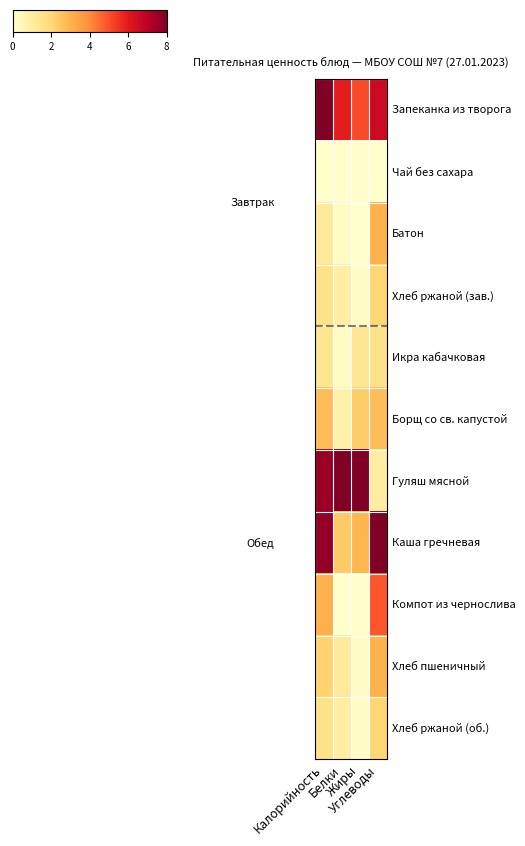

Reading left to right, extract all data points from this chart.

Запеканка из творога: Калорийность=8.0	Белки=6.0	Жиры=5.0	Углеводы=6.6
Чай без сахара: Калорийность=0.0	Белки=0.0	Жиры=0.0	Углеводы=0.0
Батон: Калорийность=1.2	Белки=0.2	Жиры=0.0	Углеводы=3.0
Хлеб ржаной (зав.): Калорийность=1.6	Белки=0.9	Жиры=0.2	Углеводы=2.1
Икра кабачковая: Калорийность=1.4	Белки=0.2	Жиры=1.3	Углеводы=1.6
Борщ со св. капустой: Калорийность=2.7	Белки=0.8	Жиры=2.3	Углеводы=2.7
Гуляш мясной: Калорийность=7.6	Белки=8.0	Жиры=8.0	Углеводы=1.0
Каша гречневая: Калорийность=7.6	Белки=2.4	Жиры=2.9	Углеводы=8.0
Компот из чернослива: Калорийность=3.0	Белки=0.0	Жиры=0.0	Углеводы=4.9
Хлеб пшеничный: Калорийность=2.1	Белки=1.1	Жиры=0.1	Углеводы=3.0
Хлеб ржаной (об.): Калорийность=1.6	Белки=0.9	Жиры=0.2	Углеводы=2.1